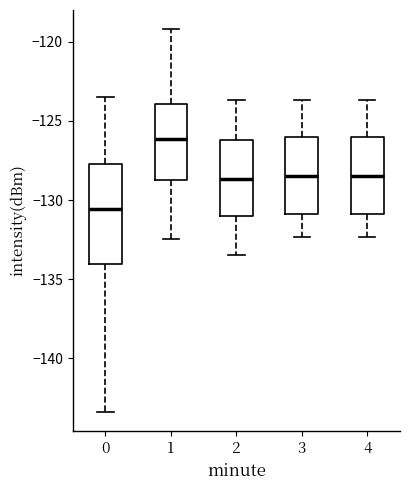

Comparing the boxes themselves (not the whiskers), which one is the tallest?

0